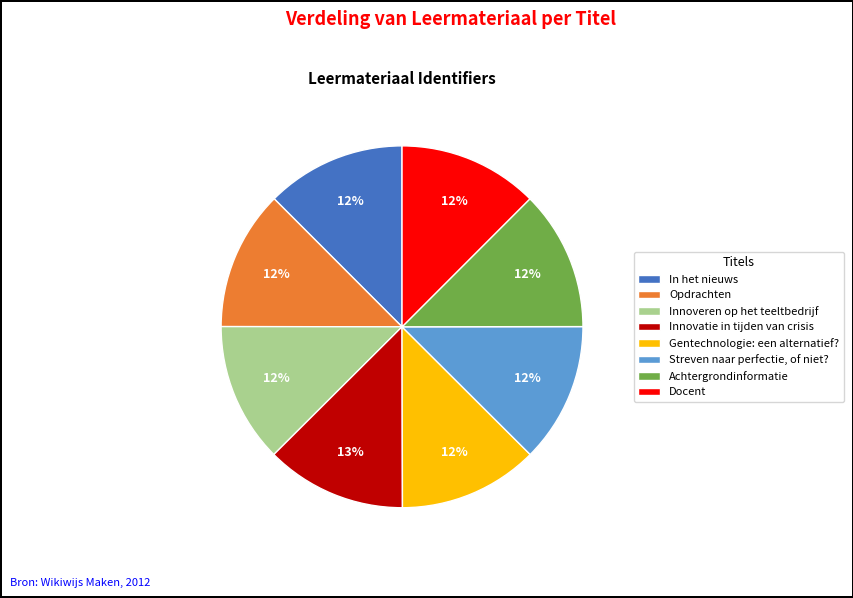

What is the ratio of the value at Streven naar perfectie, of niet? to the value at Achtergrondinformatie?

1.0